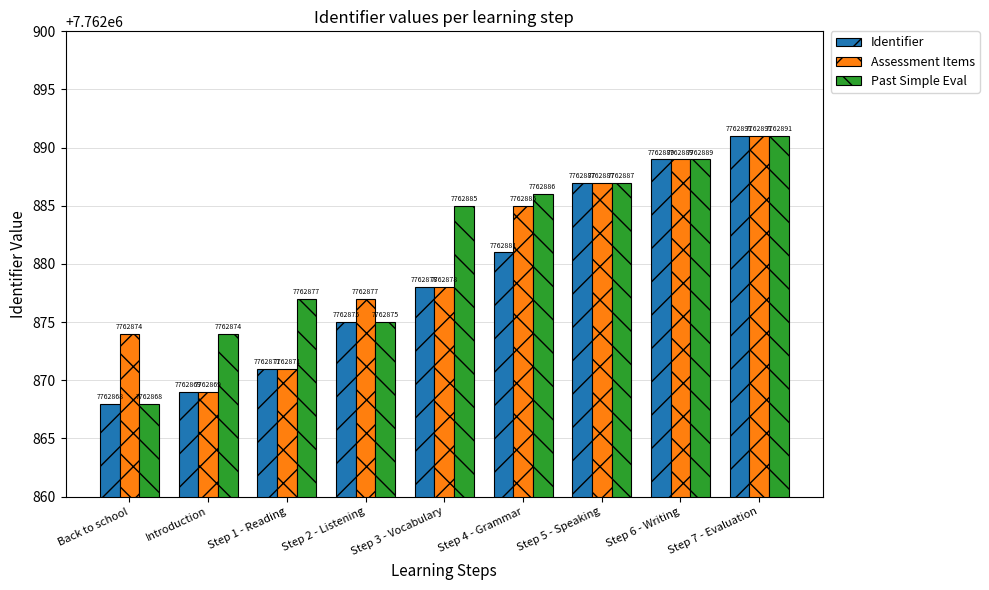

What is the spread (max minus min) of values at Introduction?

5